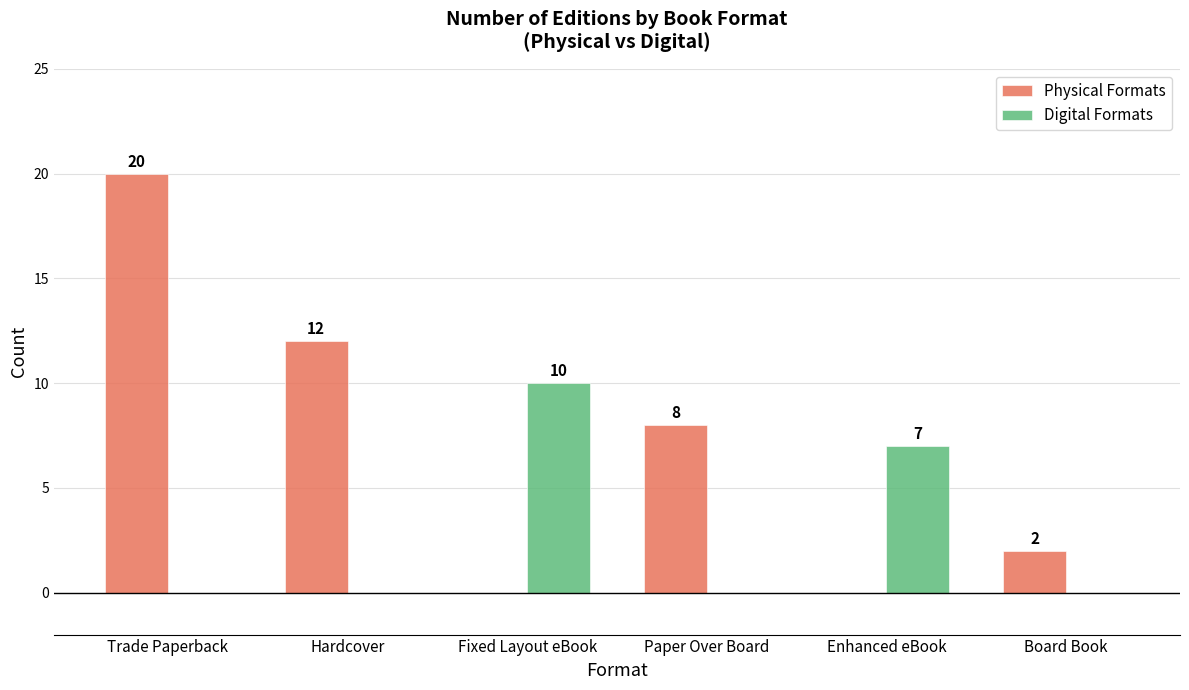

Which category has the highest value in the Digital Formats series?

Fixed Layout eBook